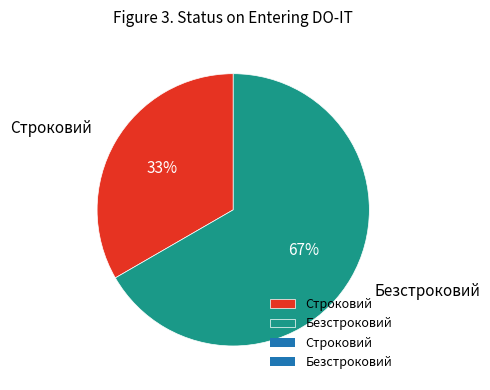

Do Строковий and Безстроковий together represent more than half of the pie?

Yes